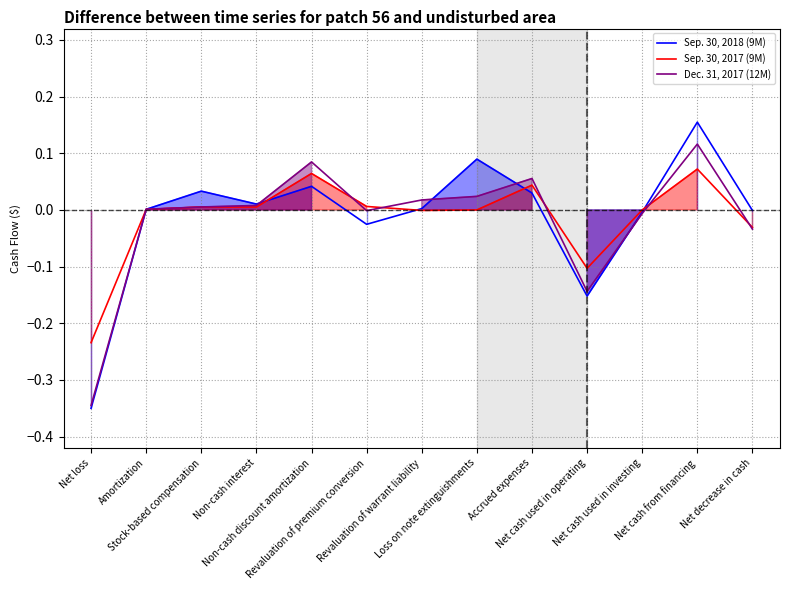

Which category has the lowest value in the Sep. 30, 2018 (9M) series?

Net loss